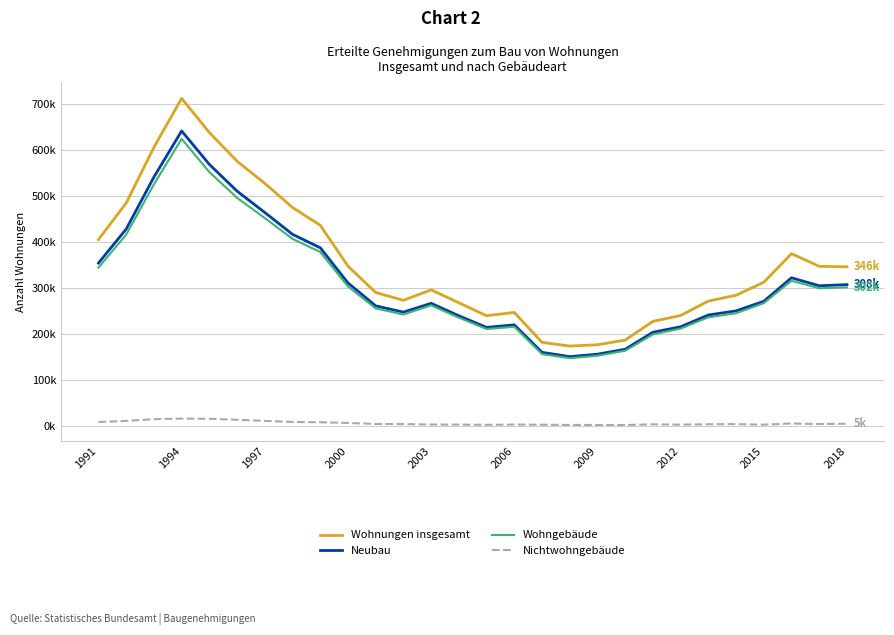

What are all the series names shown in the legend?

Wohnungen insgesamt, Neubau, Wohngebäude, Nichtwohngebäude